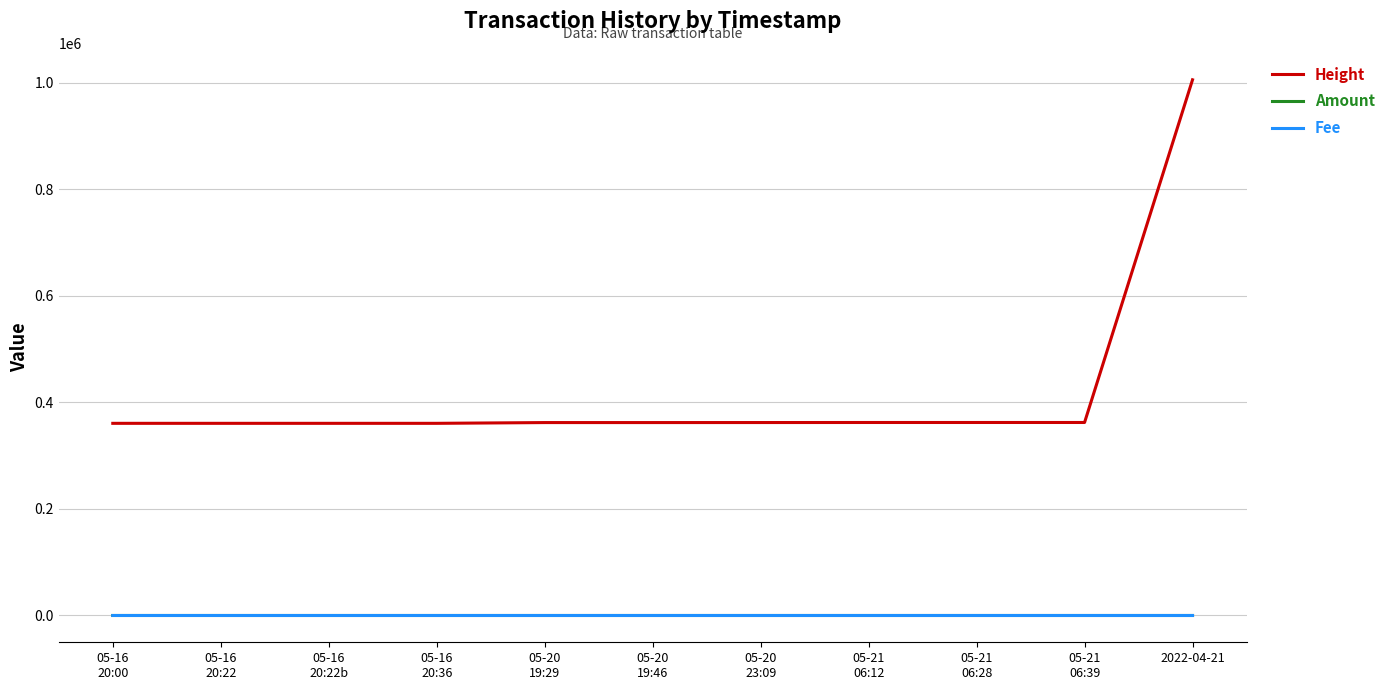

True or false: Amount and Height intersect in this chart.

False